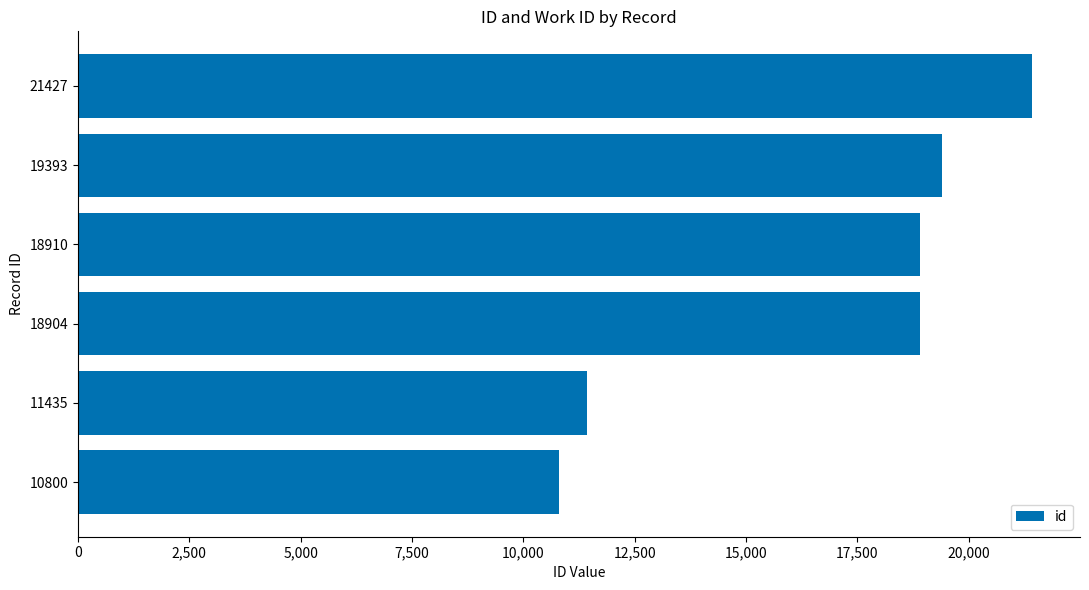

True or false: the data shows 19393 at 19393.

True